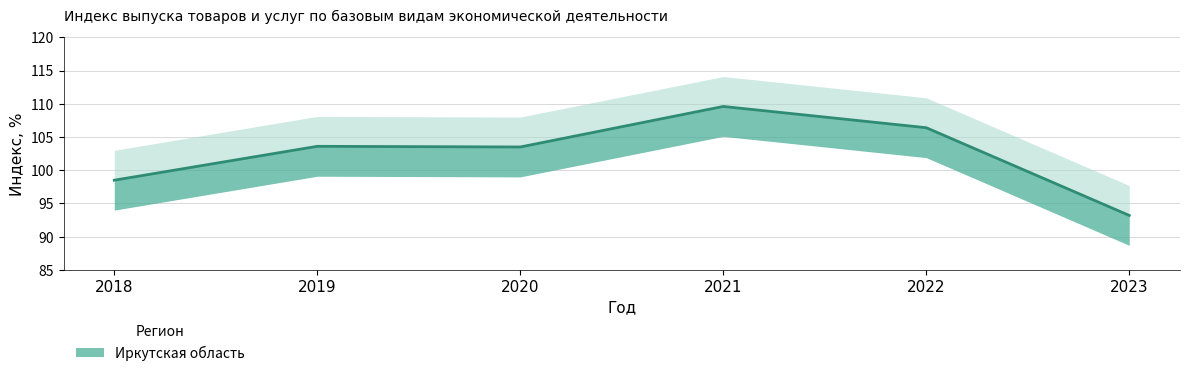

What is the maximum value shown in the chart?

109.6